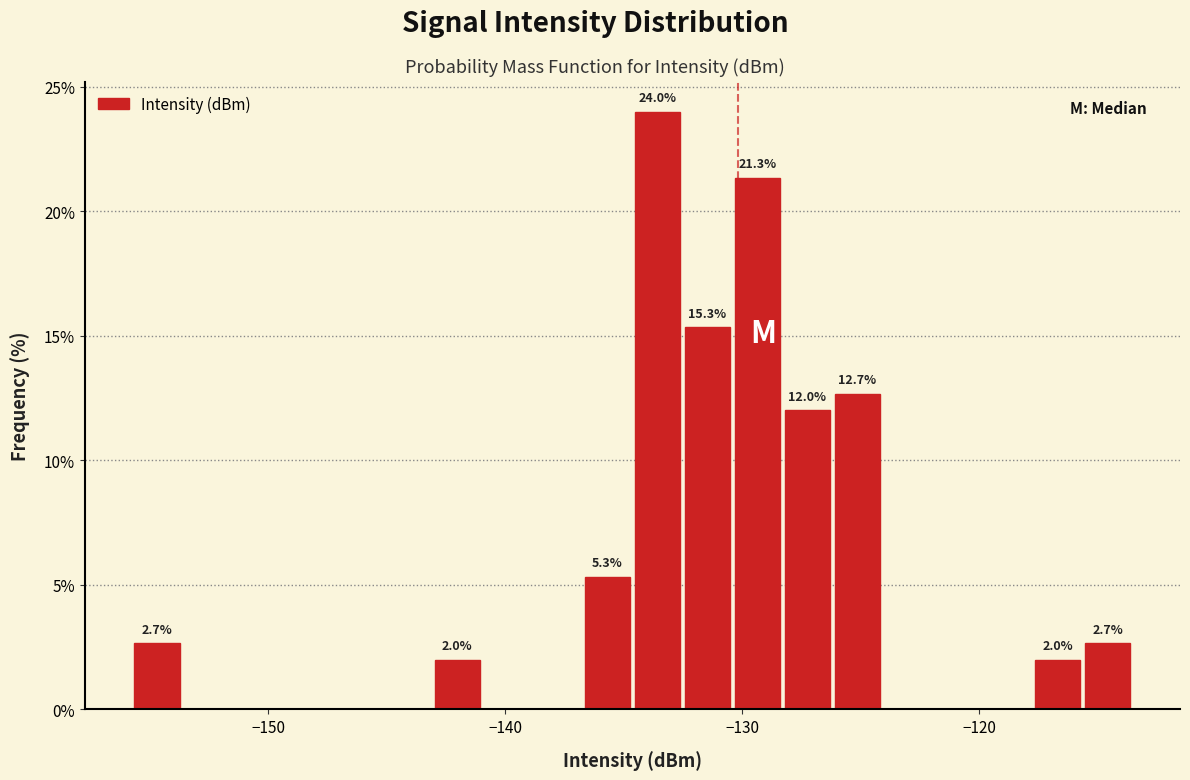

Around what value on the x-axis is the tallest bar? Give the approximate position of its centre, as read against the axis.

-134